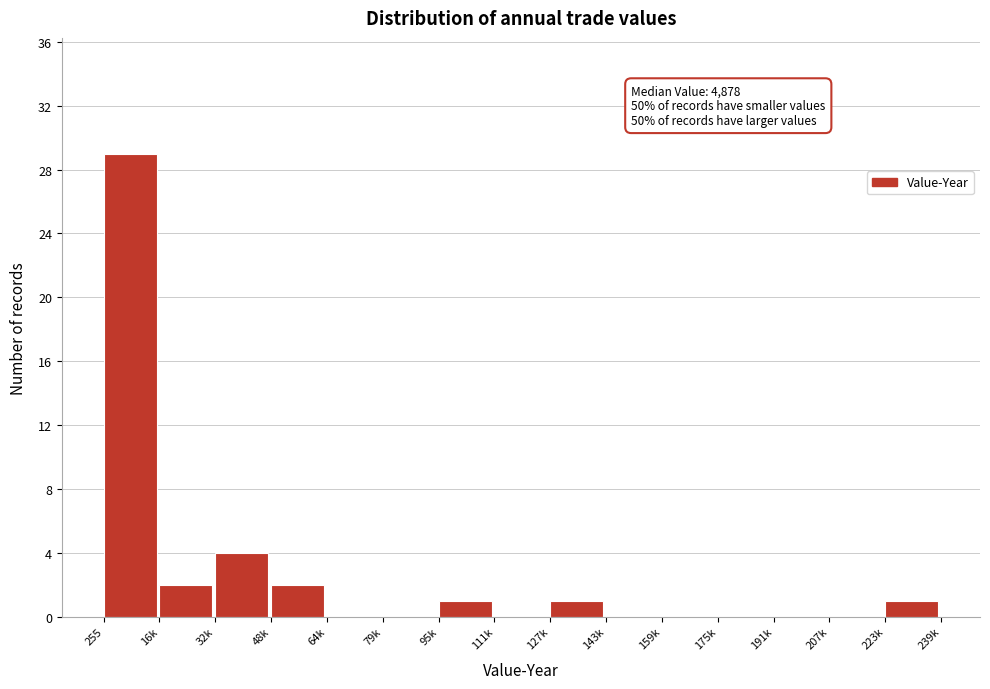

Reading left to right, transcribe all the data shown in this chart.

255=29	16k=2	32k=4	48k=2	64k=0	79k=0	95k=1	111k=0	127k=1	143k=0	159k=0	175k=0	191k=0	207k=0	223k=1